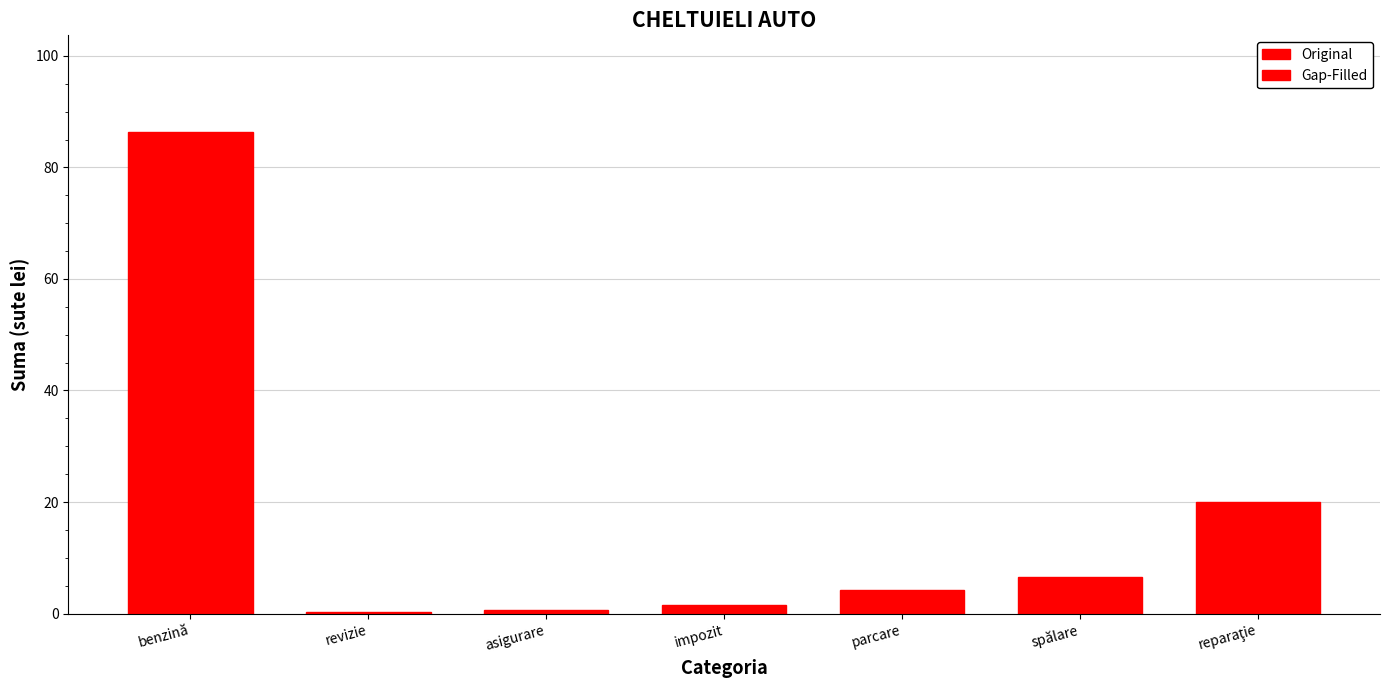

Are the bars grouped side by side (vs. stacked)?

No